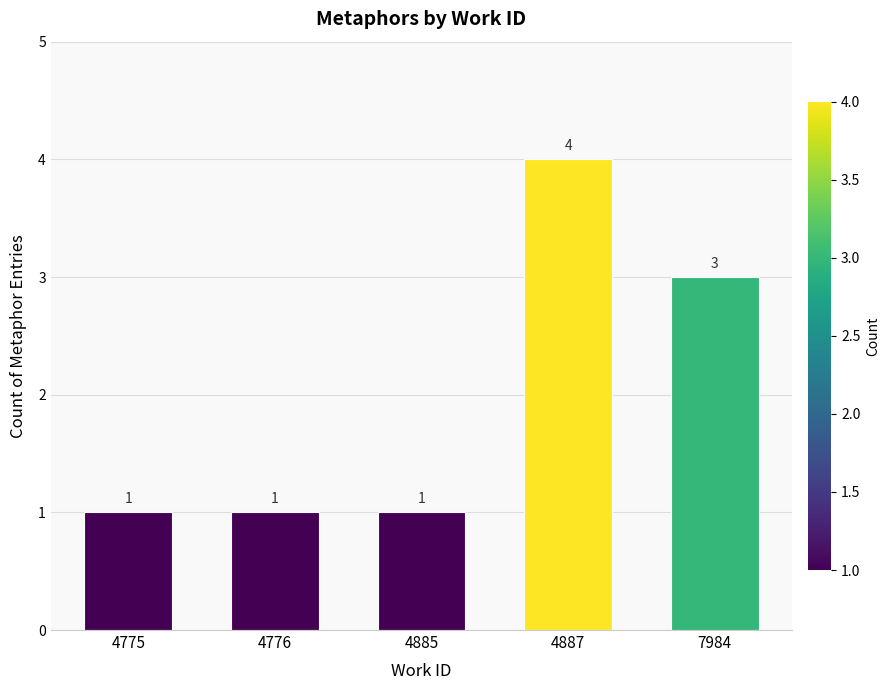

Is it true that the value at 4887 is 4?

True